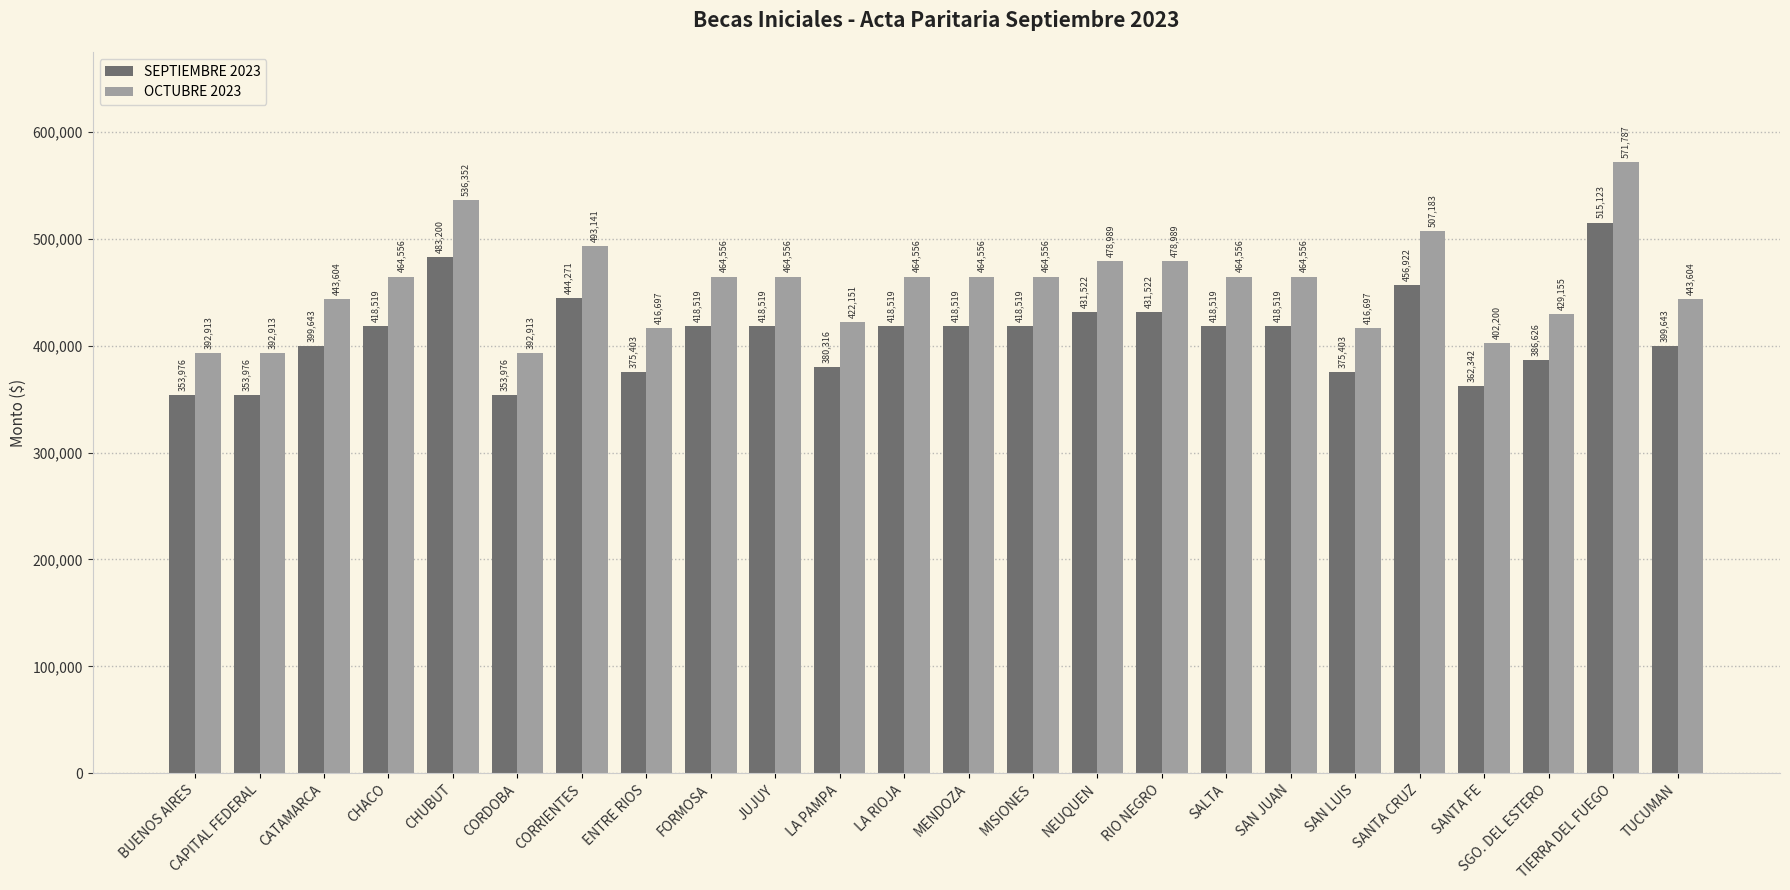

The SEPTIEMBRE 2023 series shows 386626 at SGO. DEL ESTERO. True or false?

True